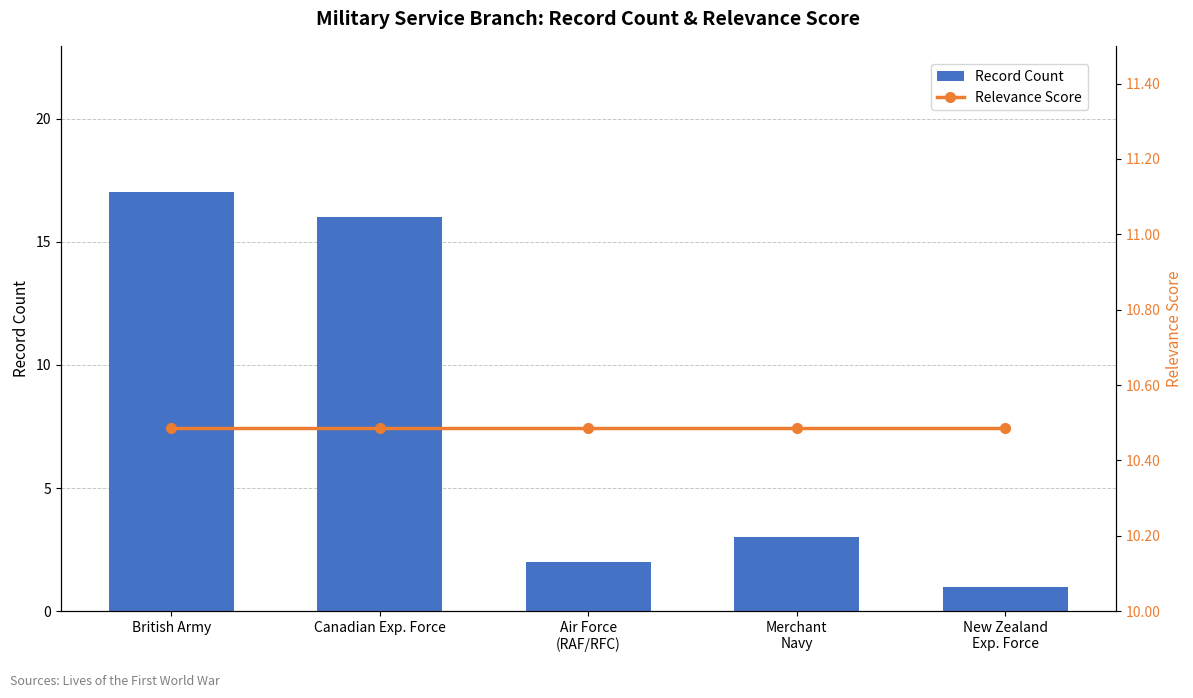

What is the greatest value displayed?

17.0